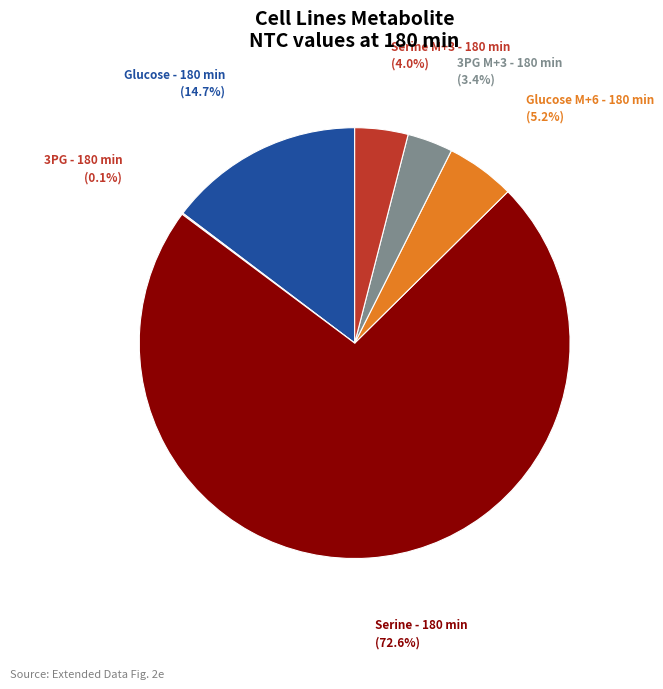

Between Glucose M+6 - 180 min and Serine - 180 min, which is larger?

Serine - 180 min